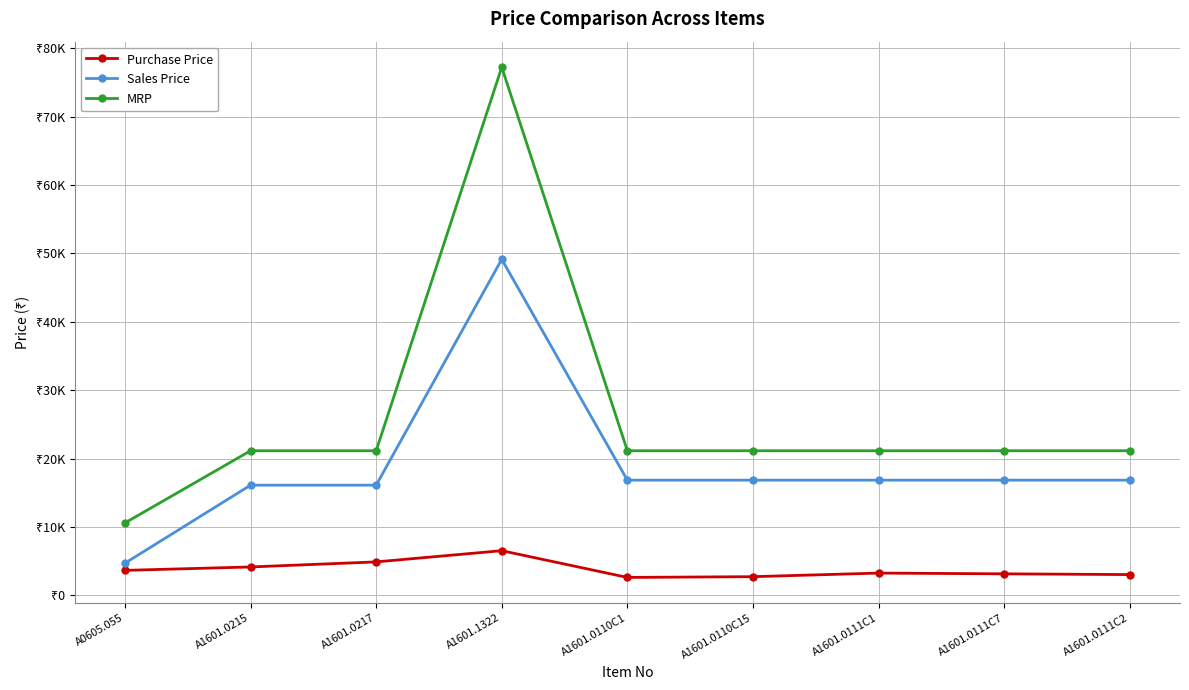

What is the value of the Purchase Price point at the 8th from the left?

3145